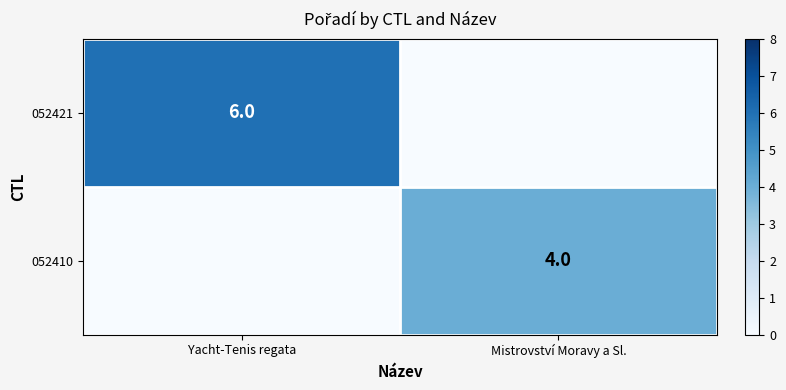

At Mistrovství Moravy a Sl., list the series in order from smallest to largest.

052421, 052410